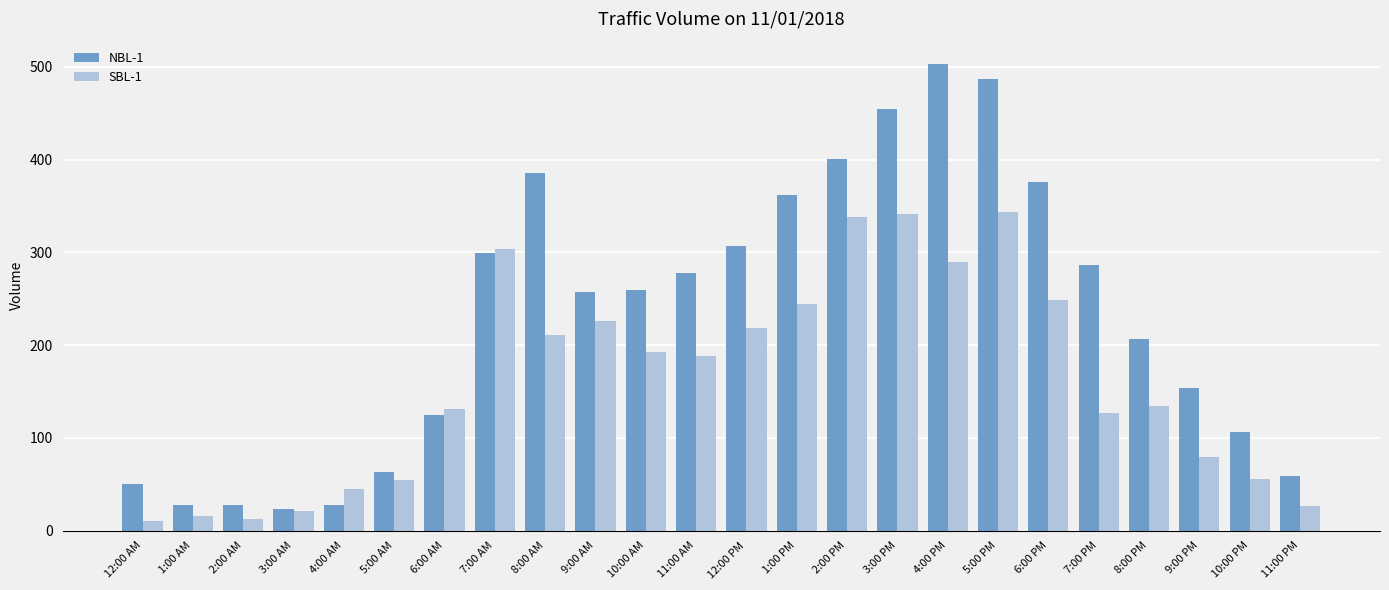

Which series changed the most between 6:00 AM and 11:00 PM?

SBL-1